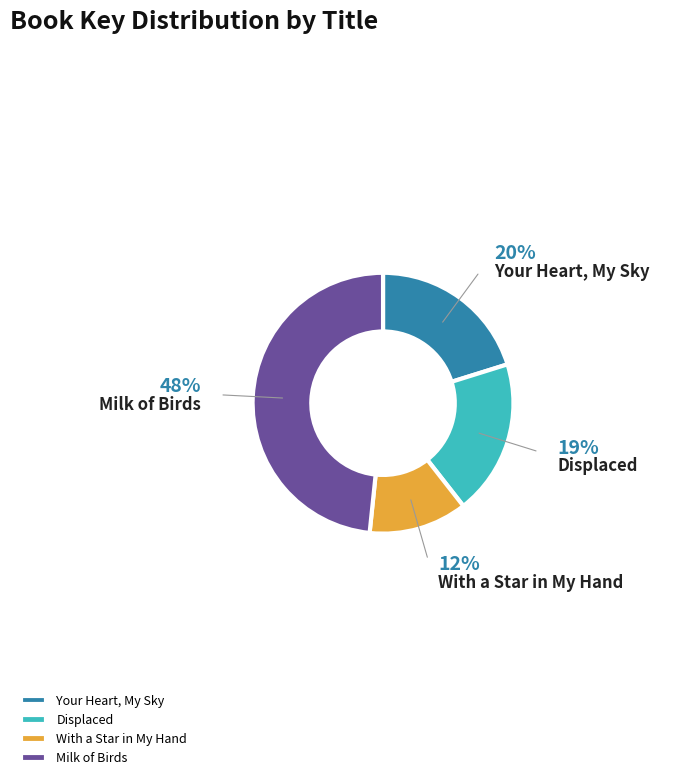

To the nearest percent, what is the average slice percentage?

25%